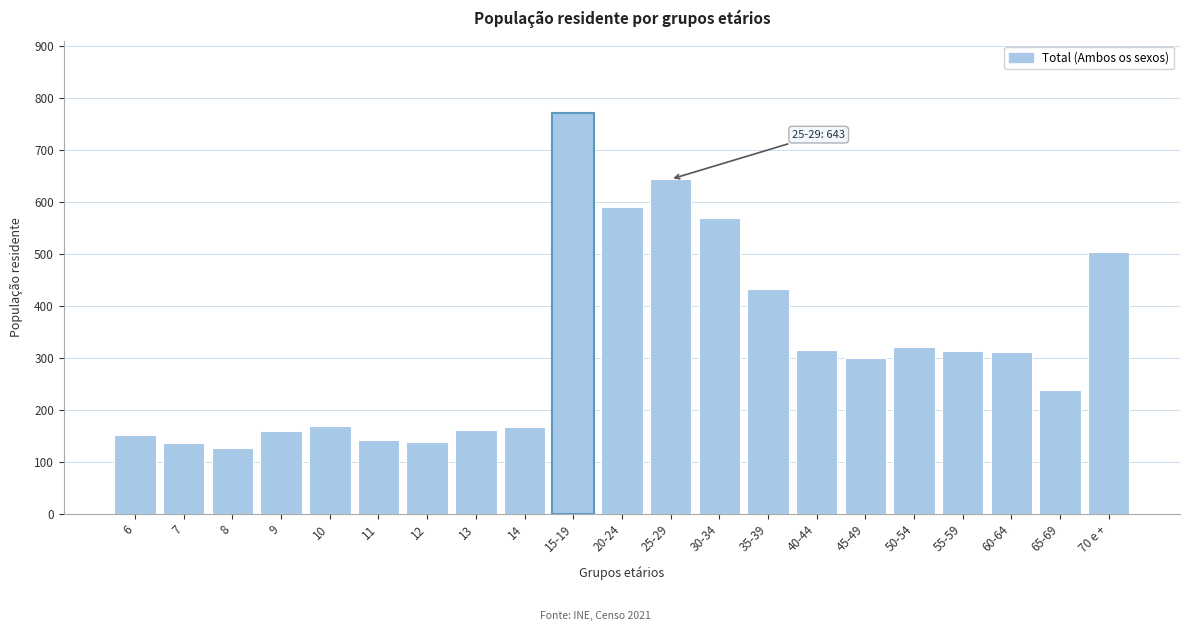

What is the value of the 19th bar from the left?

311